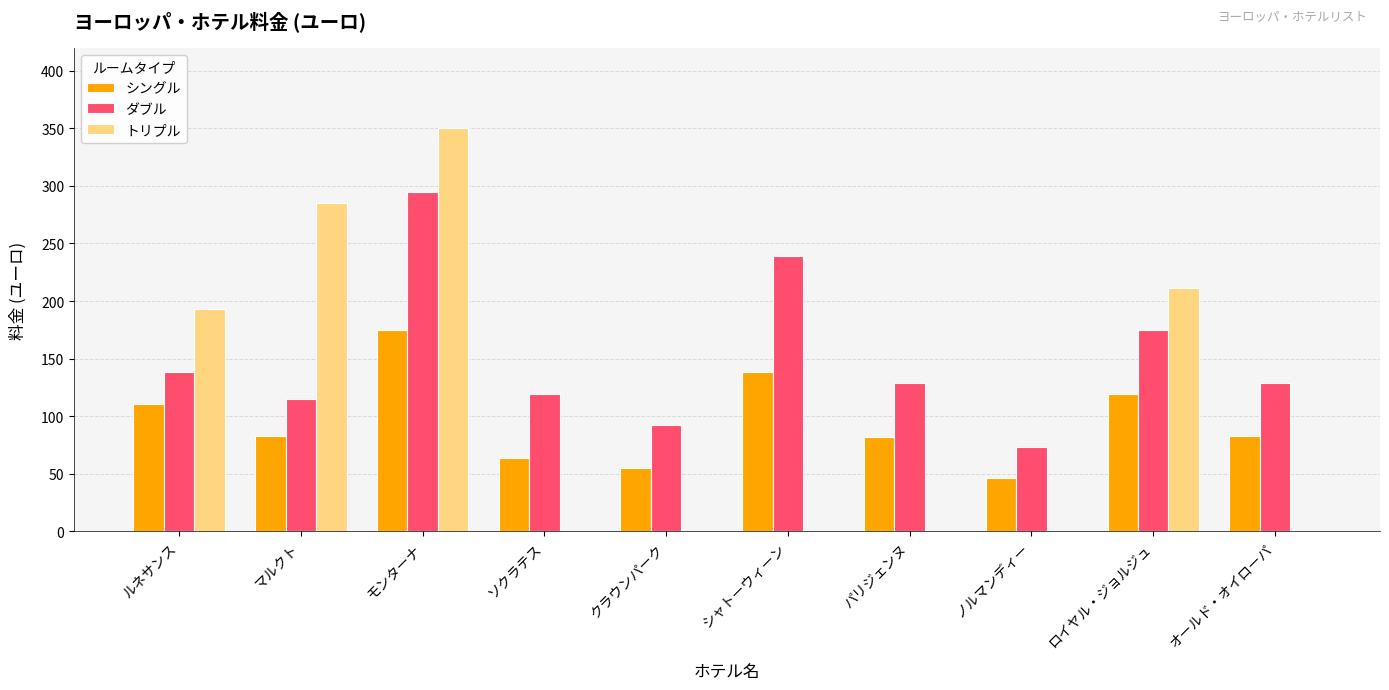

At which category is the sum across all series the highest?

モンターナ